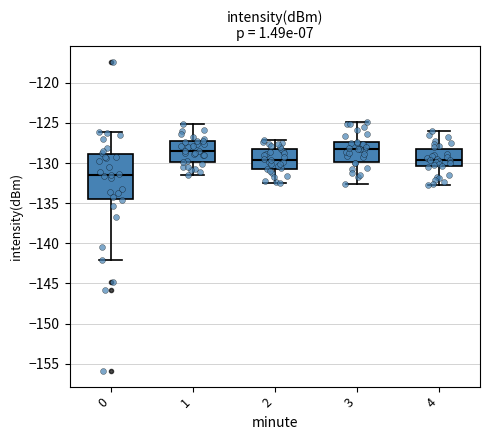

Reading left to right, read every box against the y-axis: the position of its median line, the range the box covers, and the ends of its whiskers. The values are not printed on the chart, so give them approximately, as read against the axis.

0: median -131.5, box -134.5 to -129.0, whiskers -142.0 to -126.0
1: median -128.5, box -130.0 to -127.5, whiskers -131.5 to -125.0
2: median -129.5, box -130.5 to -128.5, whiskers -132.5 to -127.0
3: median -128.0, box -130.0 to -127.5, whiskers -132.5 to -125.0
4: median -129.5, box -130.5 to -128.0, whiskers -133.0 to -126.0